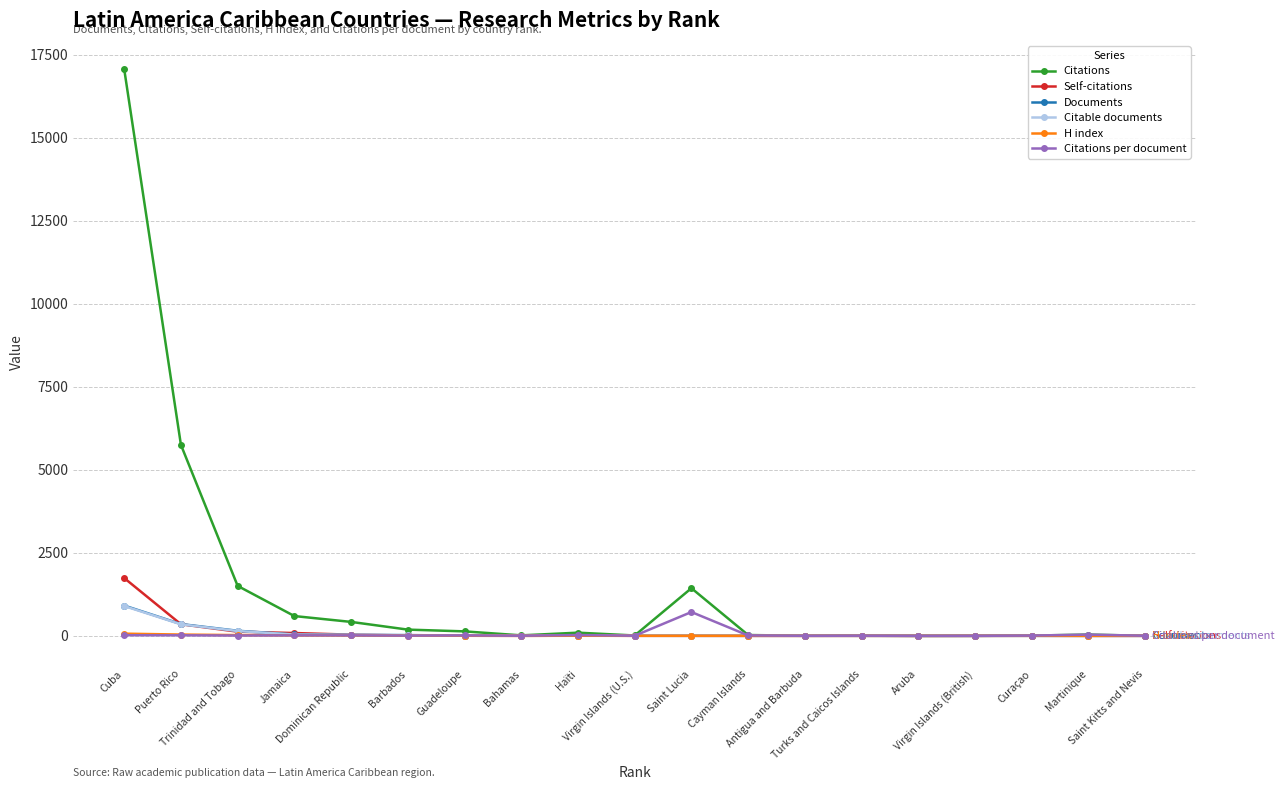

How many lines are shown in the chart?

6